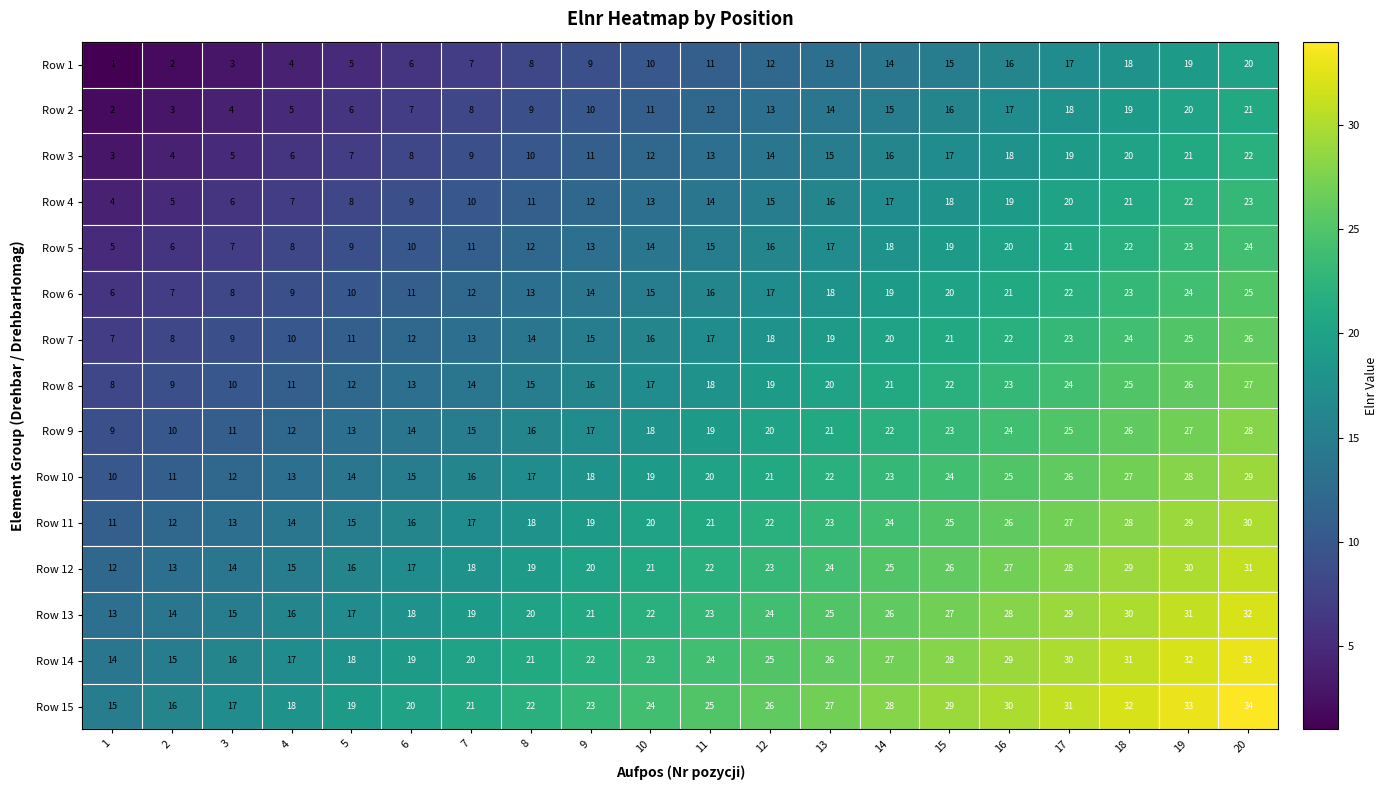

At 16, list the series in order from smallest to largest.

Row 1, Row 2, Row 3, Row 4, Row 5, Row 6, Row 7, Row 8, Row 9, Row 10, Row 11, Row 12, Row 13, Row 14, Row 15